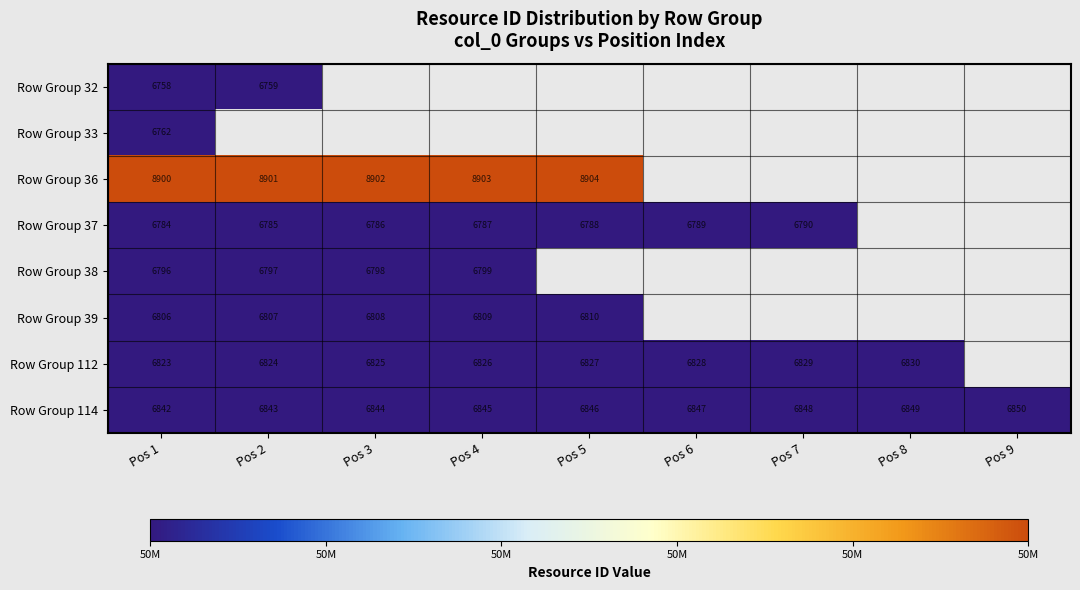

Rank the categories by Row Group 114 value from lowest to highest.

Pos 1, Pos 2, Pos 3, Pos 4, Pos 5, Pos 6, Pos 7, Pos 8, Pos 9